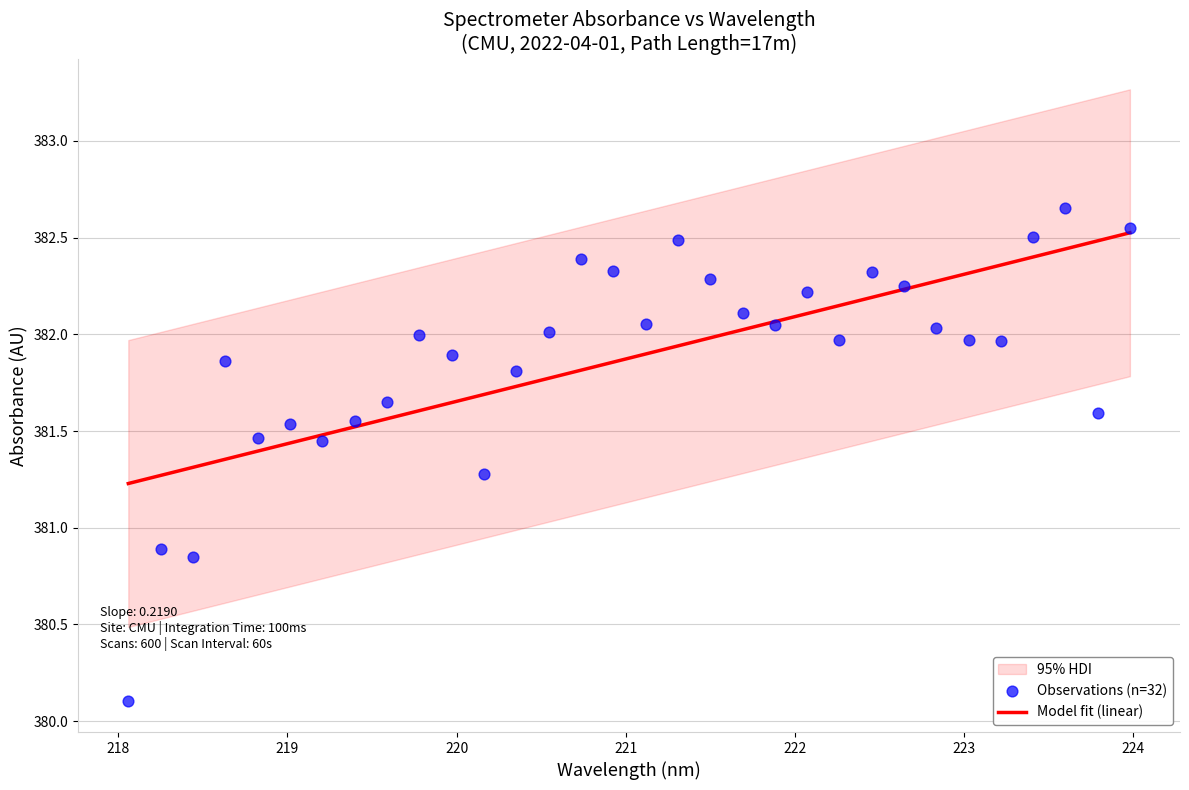

Is the value of Model fit (linear) at 30 greater than the value of Observations (n=32) at 218?

Yes